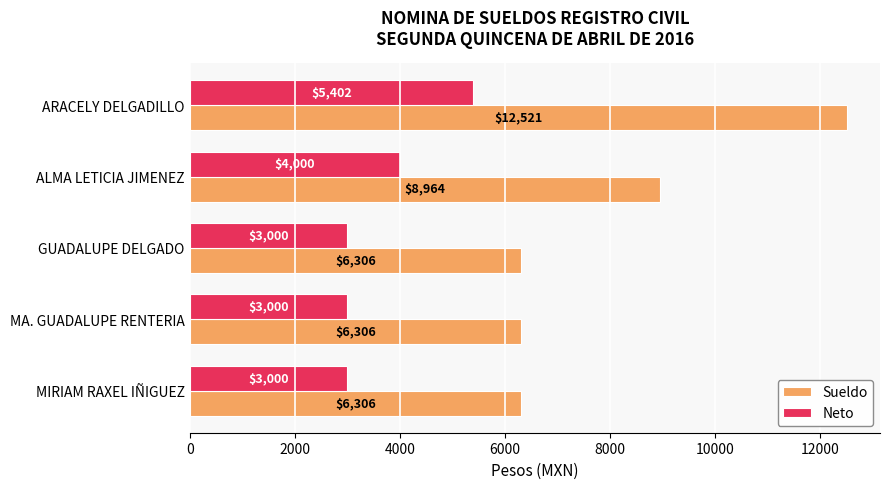

At which label is Sueldo closest to 9413?

ALMA LETICIA JIMENEZ